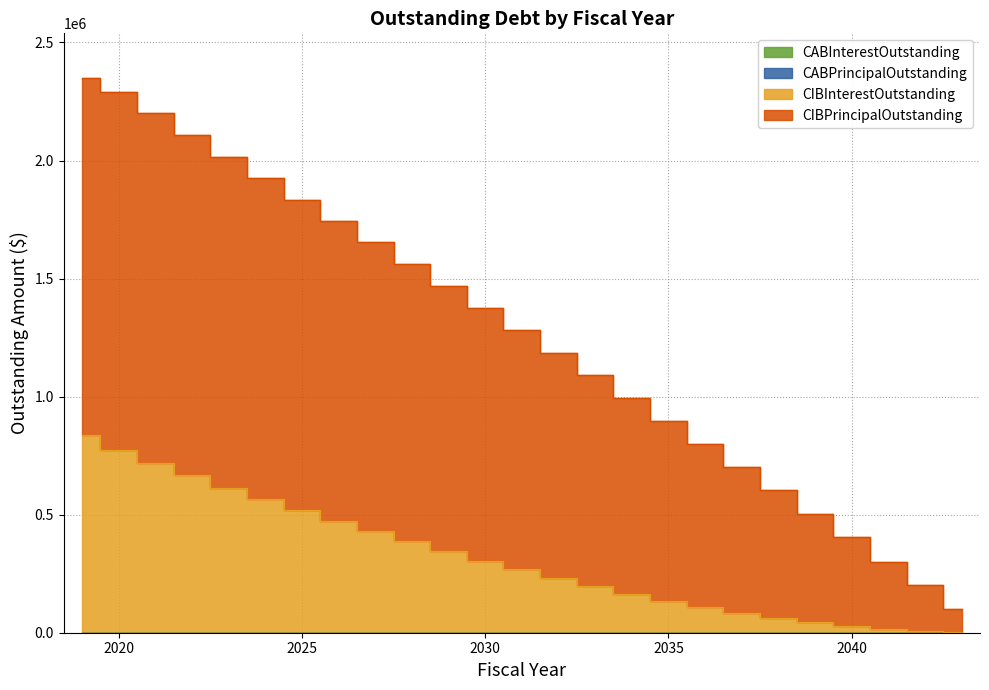

What is the value of the CIBPrincipalOutstanding point at the 8th from the left?

1743118.8